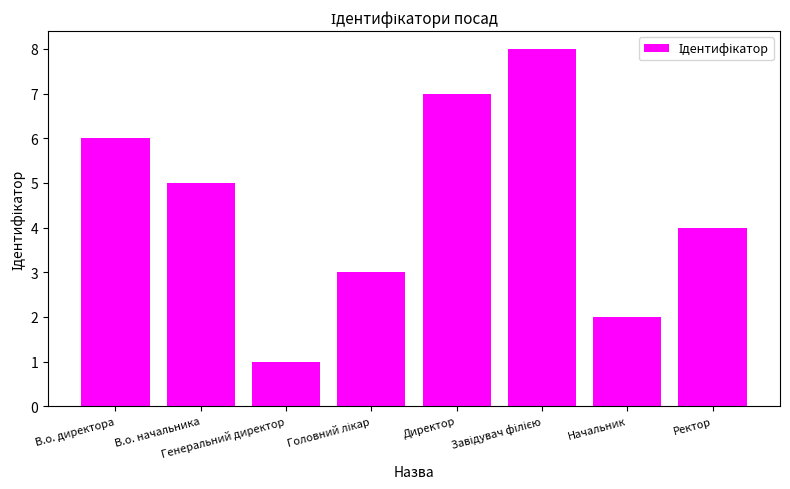

Is it true that the value at Генеральний директор is 1?

True